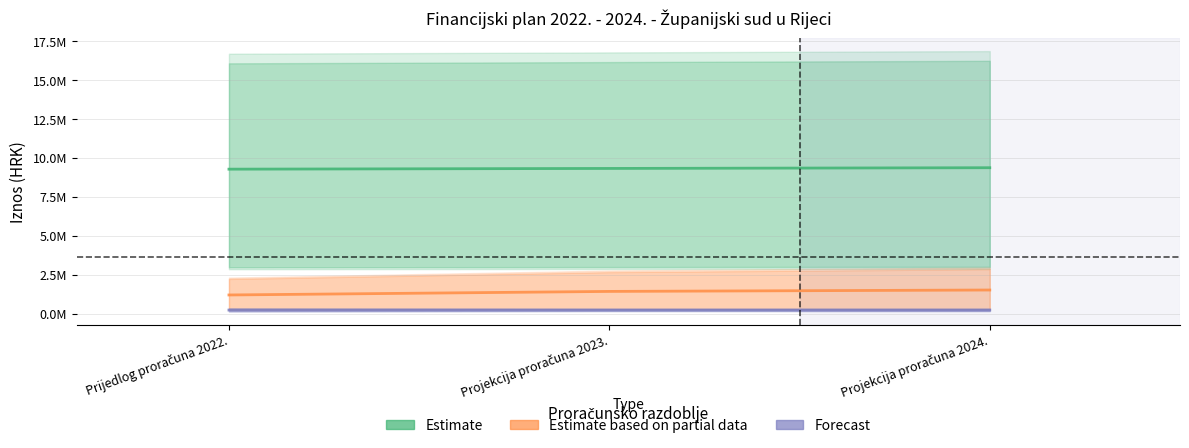

How many lines are shown in the chart?

3